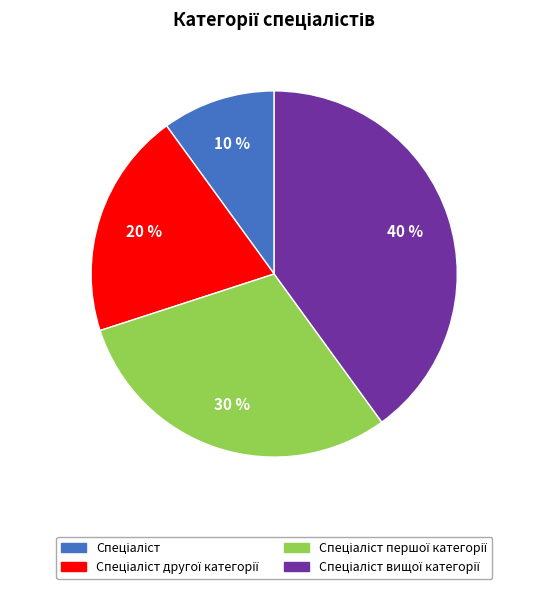

Does any single category account for the majority?

No